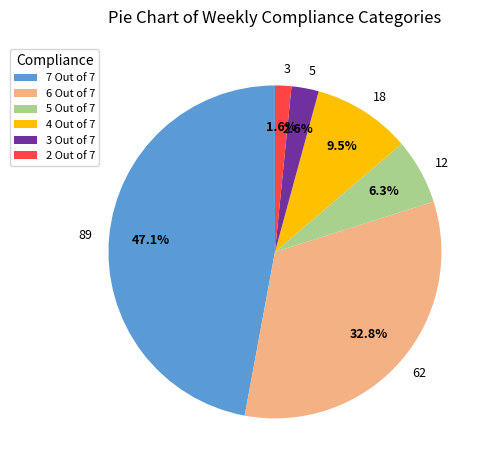

Which slice is the largest?

7 Out of 7